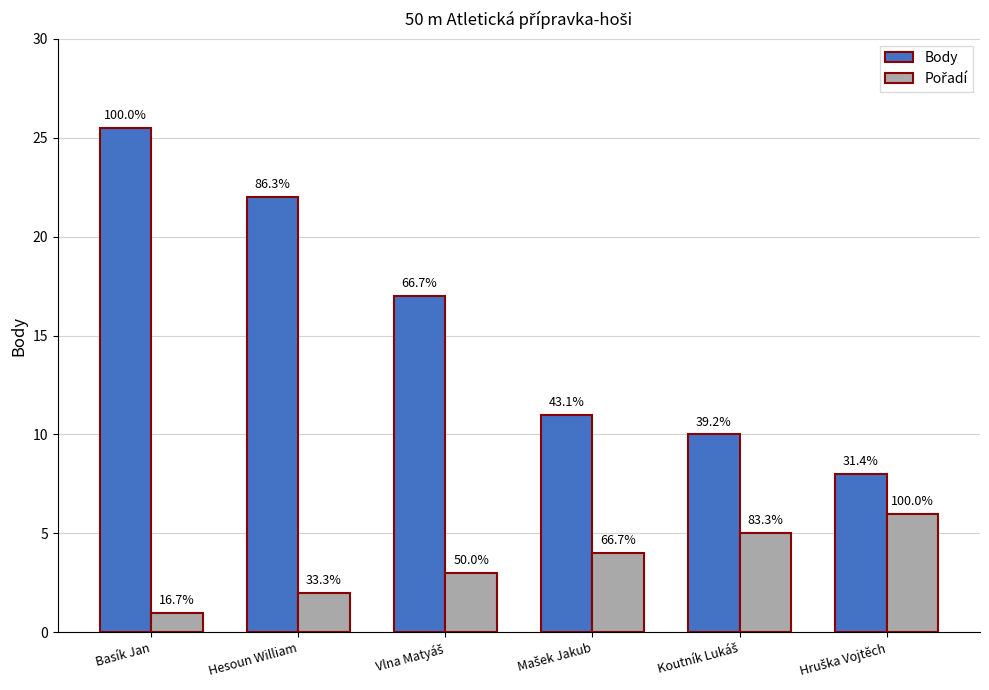

How many Pořadí values are between 2 and 5?

4